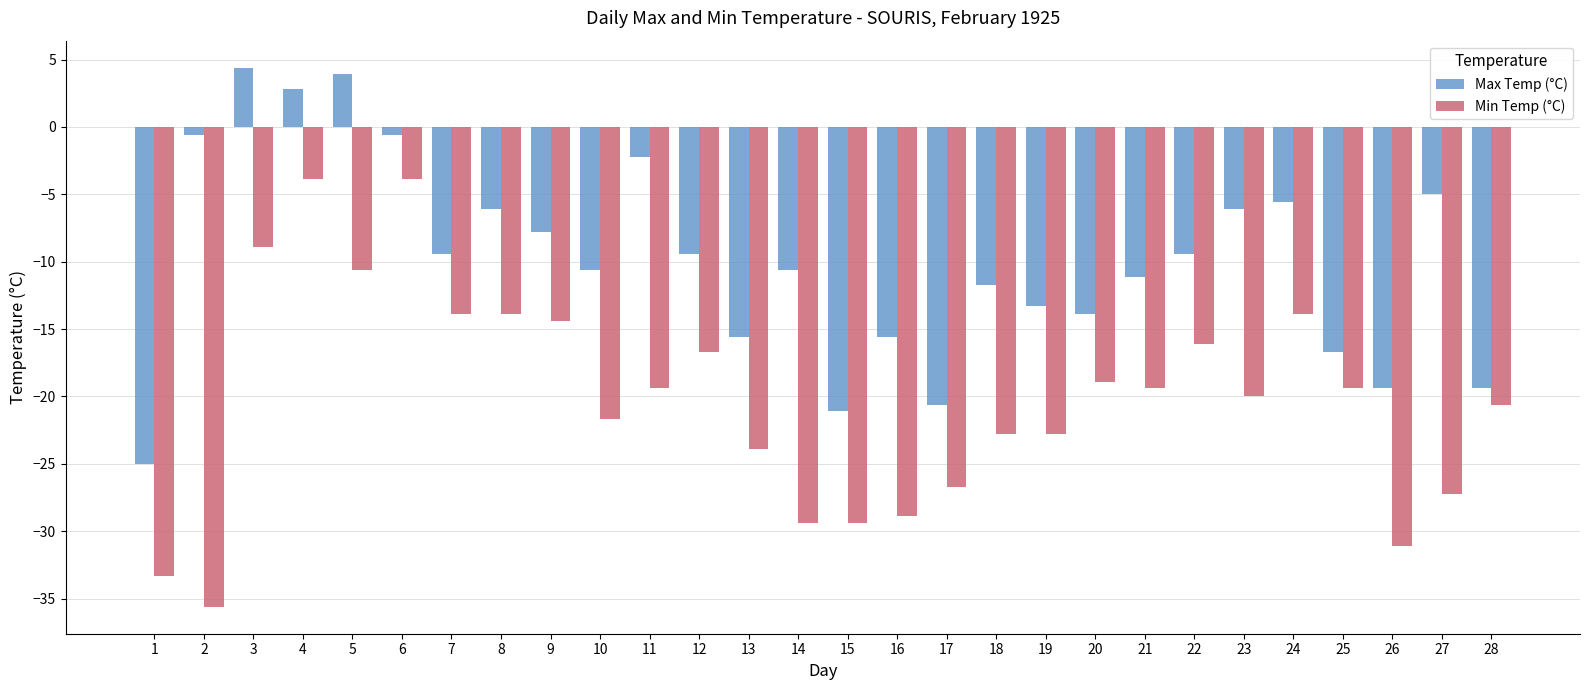

What is the value of the Max Temp (°C) bar at the 8th from the left?

-6.1